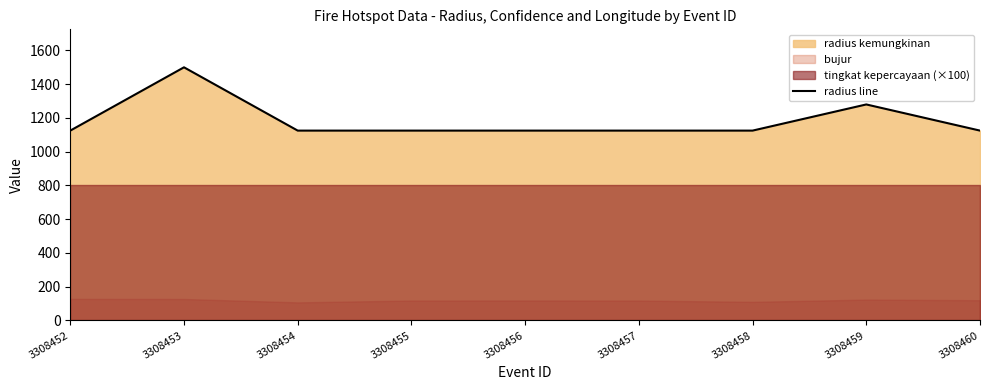

Reading right to left, list all the values displayed in this chart.

3308460=1125	3308459=1280	3308458=1125	3308457=1125	3308456=1125	3308455=1125	3308454=1125	3308453=1500	3308452=1125